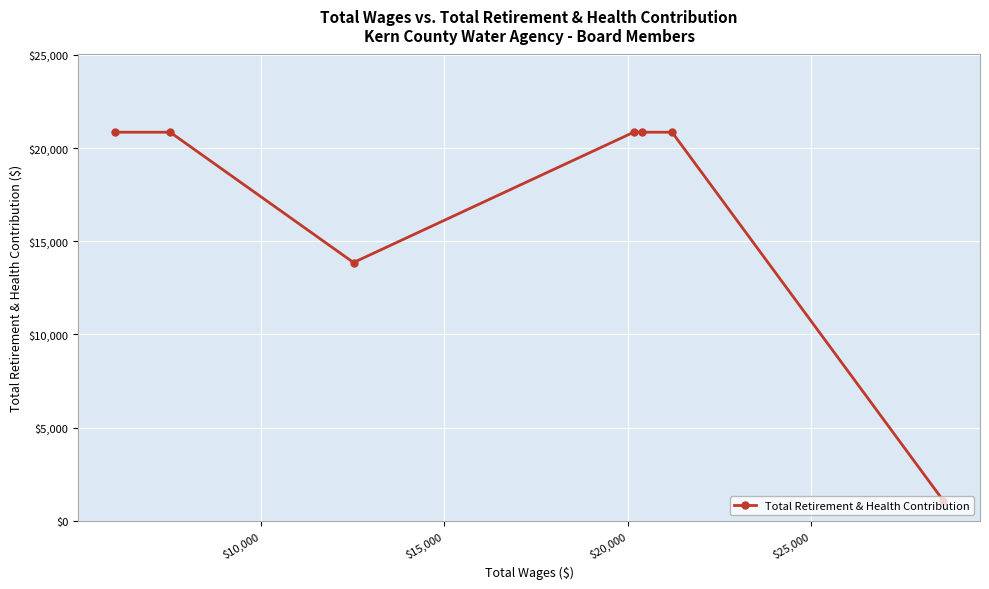

Does the chart display data point markers on the line(s)?

Yes